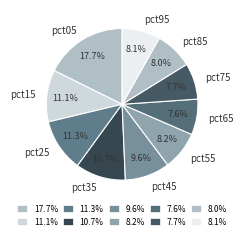

Which slice is the largest?

pct05